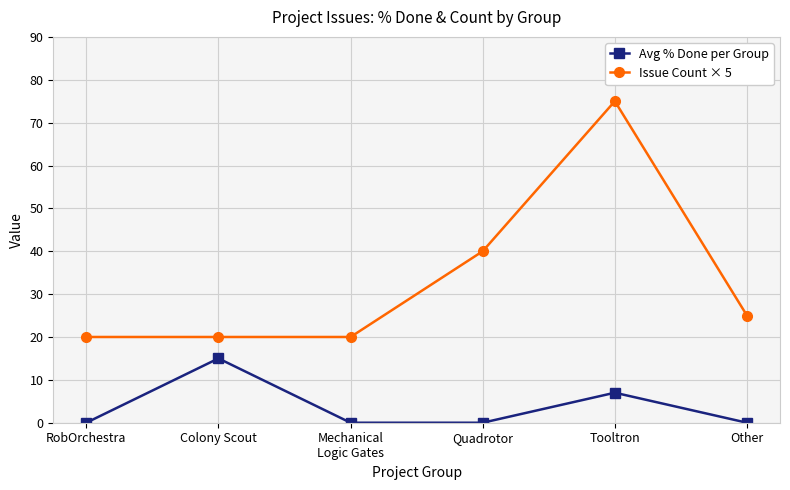

What is the difference between the highest and lowest values at Other?

25